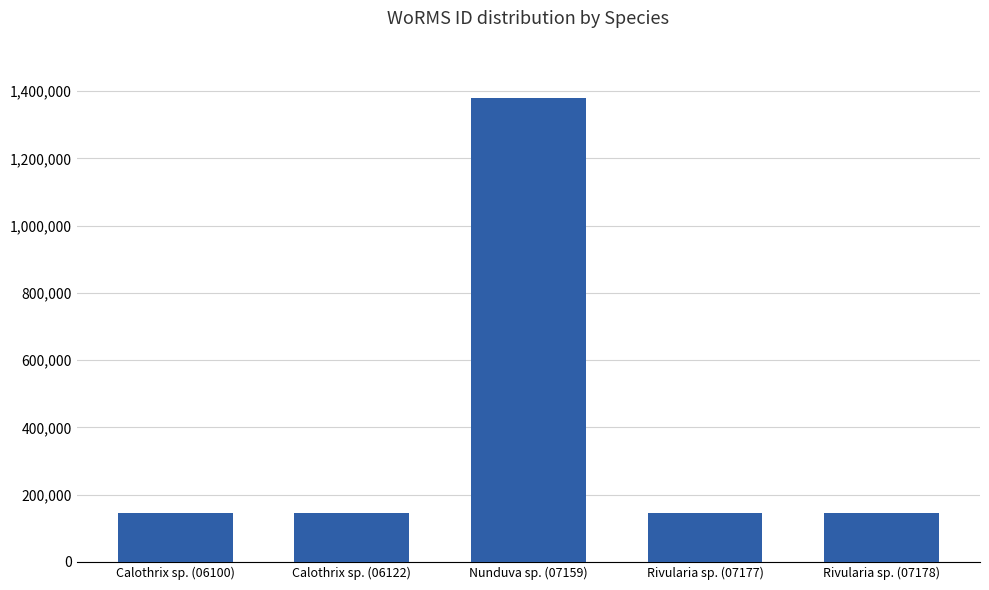

What is the change in value from Calothrix sp. (06122) to Nunduva sp. (07159)?

+1233652